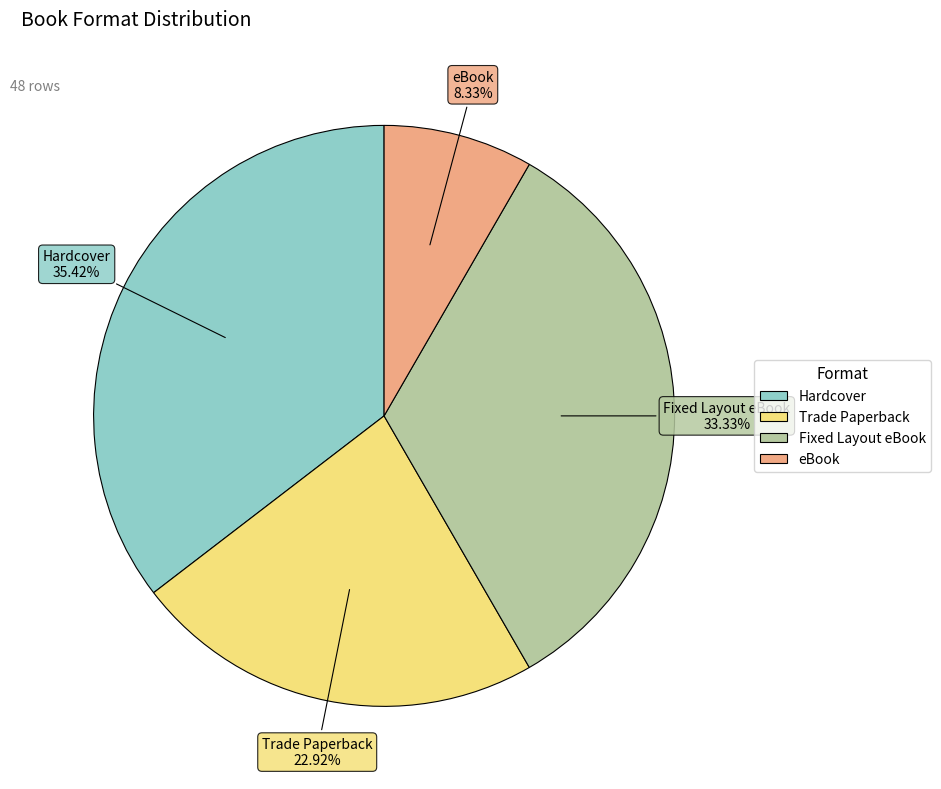

Which slice is the largest?

Hardcover